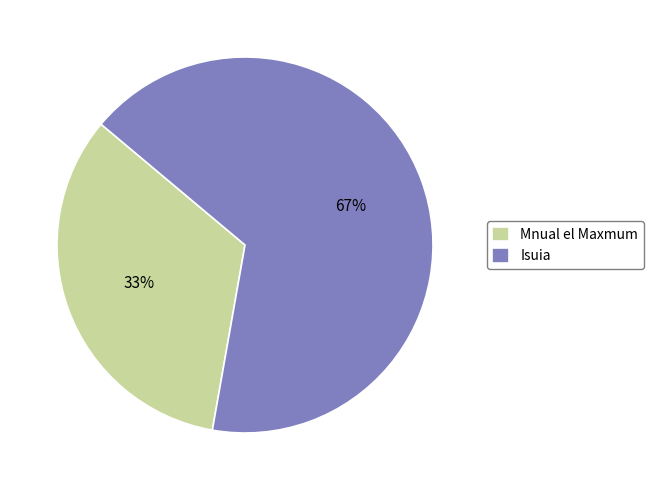

The Mnual el Maxmum slice represents 33% of the pie. True or false?

True